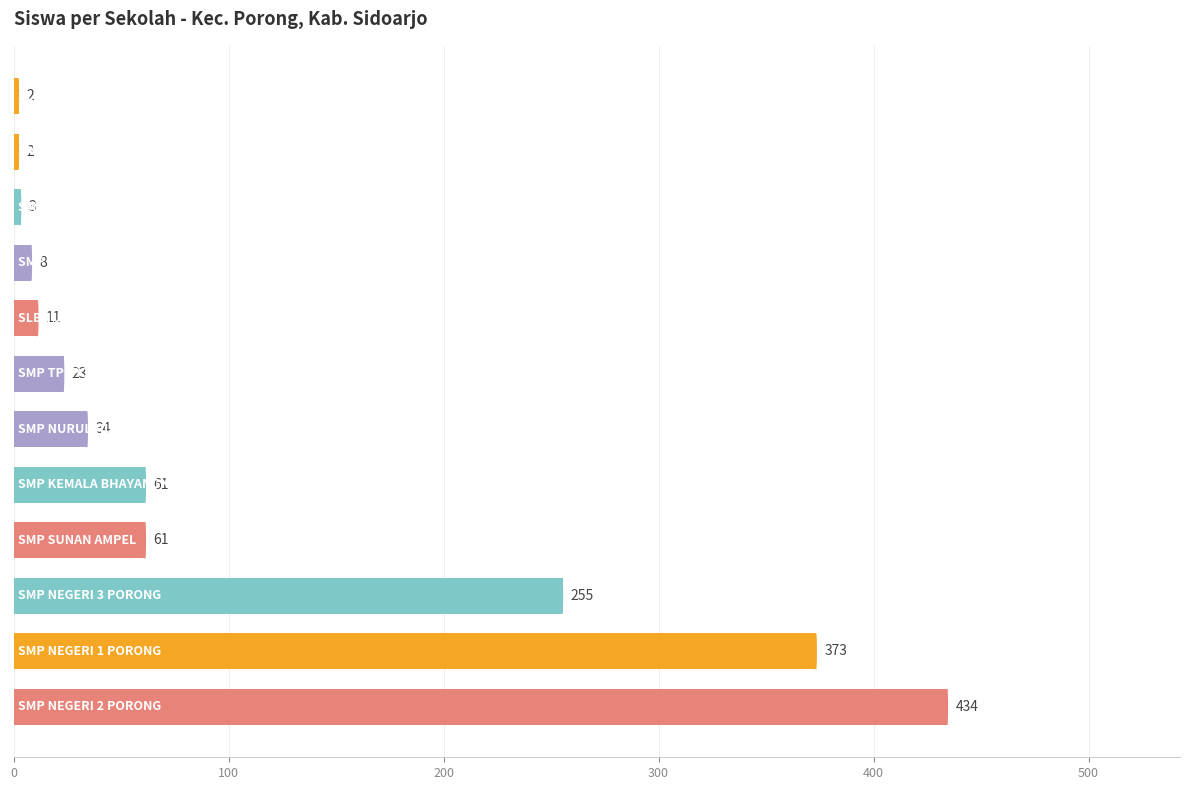

Are the bars horizontal?

Yes